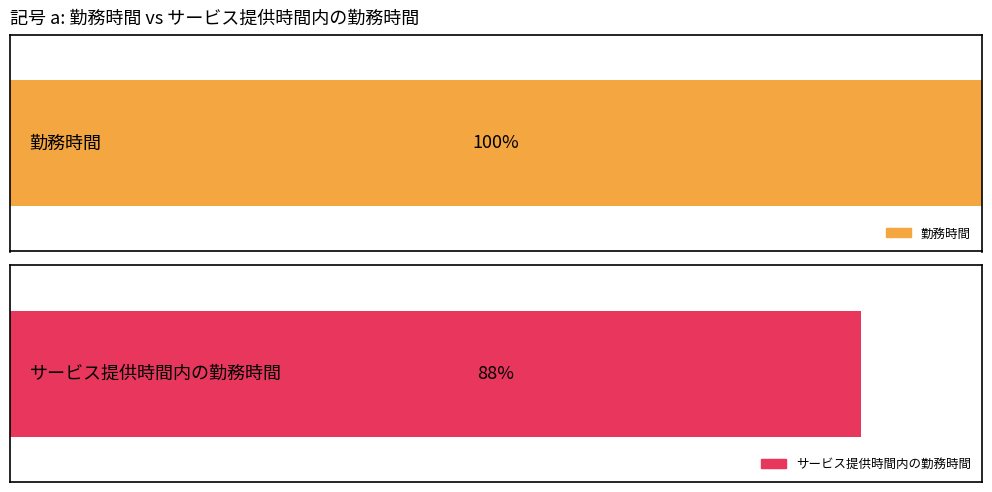

What are all the series names shown in the legend?

勤務時間, サービス提供時間内の勤務時間